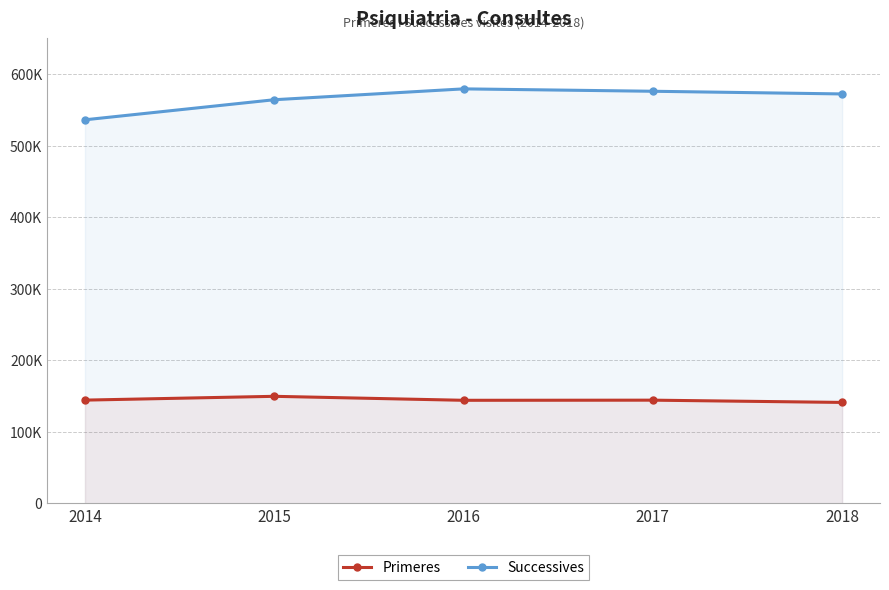

In Primeres, how many points are lower than both neighbors (excluding endpoints)?

1